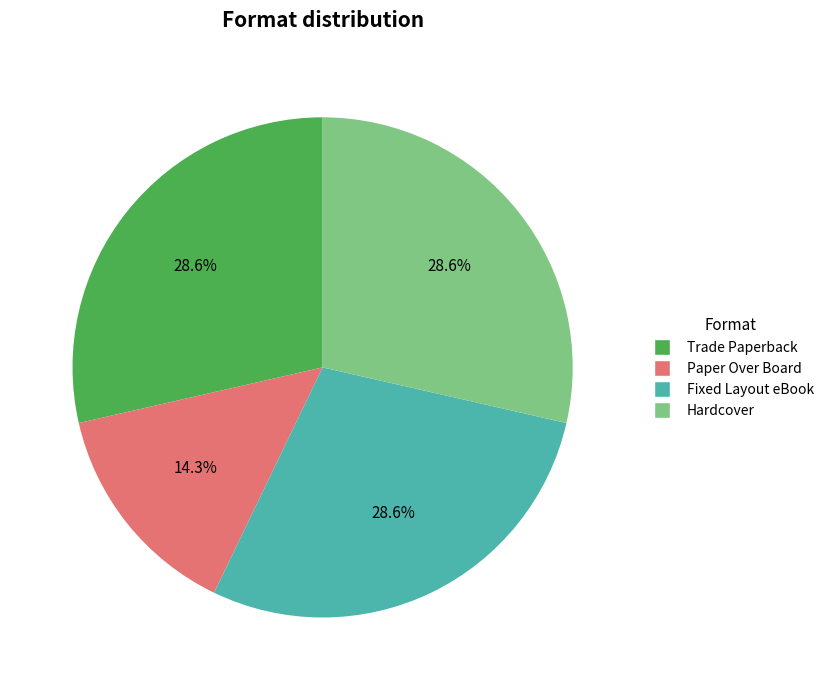

How many segments does this pie chart have?

4